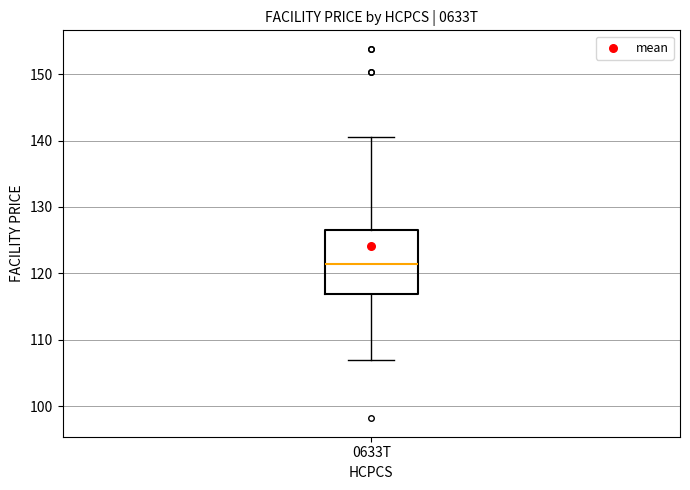

Where does the median line of the box for 0633T sit on the y-axis? The values are not printed on the chart, so give them approximately, as read against the axis.

121